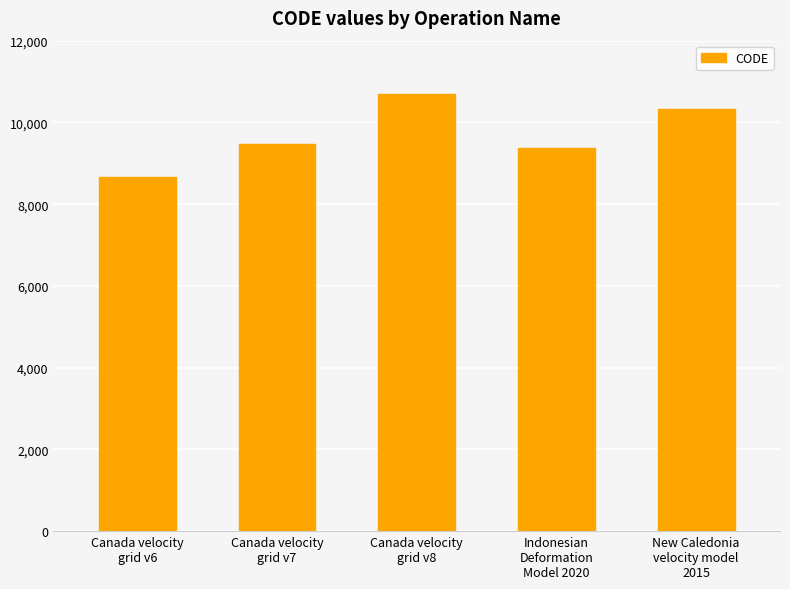

Approximately how many times larger is the value at Canada velocity
grid v8 compared to Canada velocity
grid v6?

1.2